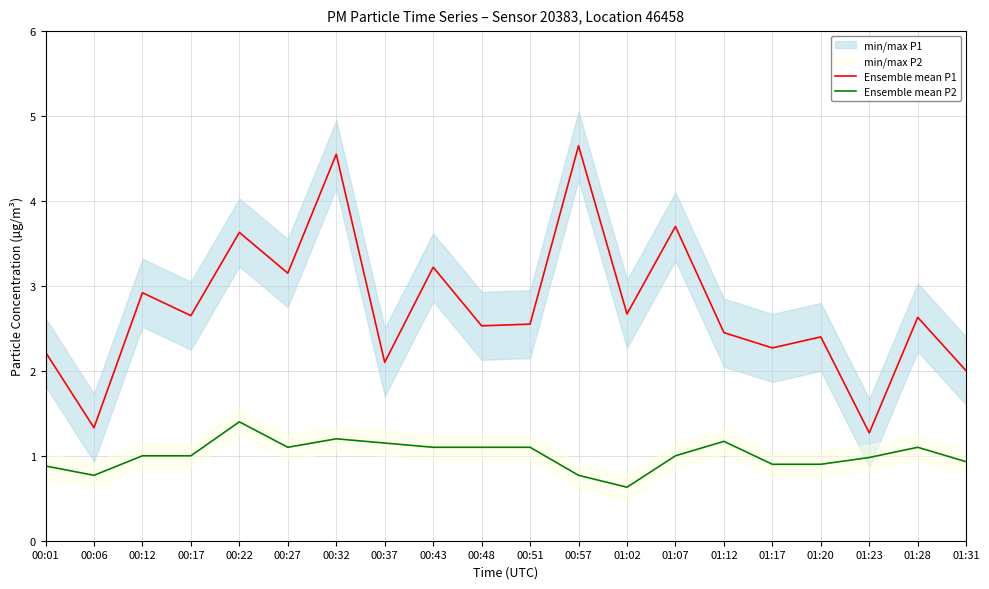

Is it true that Ensemble mean P2 equals 1.1 at 00:43?

True